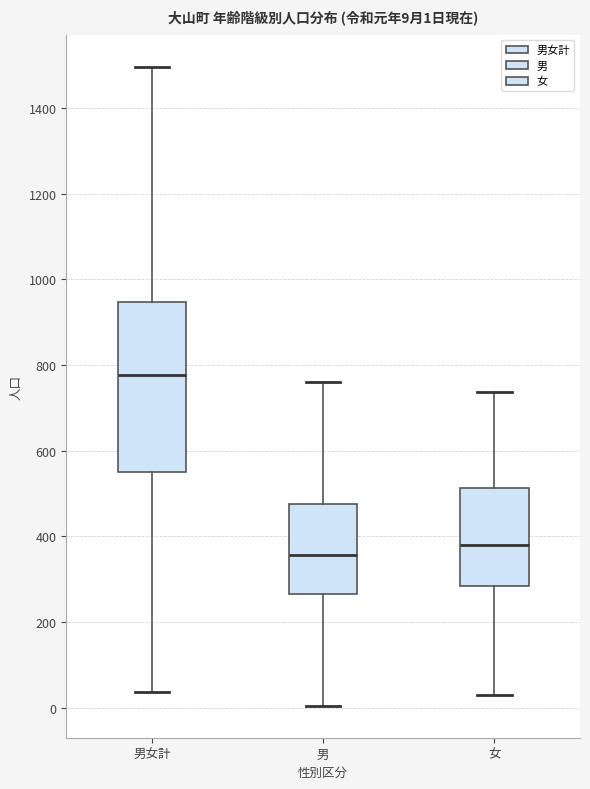

Which box's median line is the lowest?

男